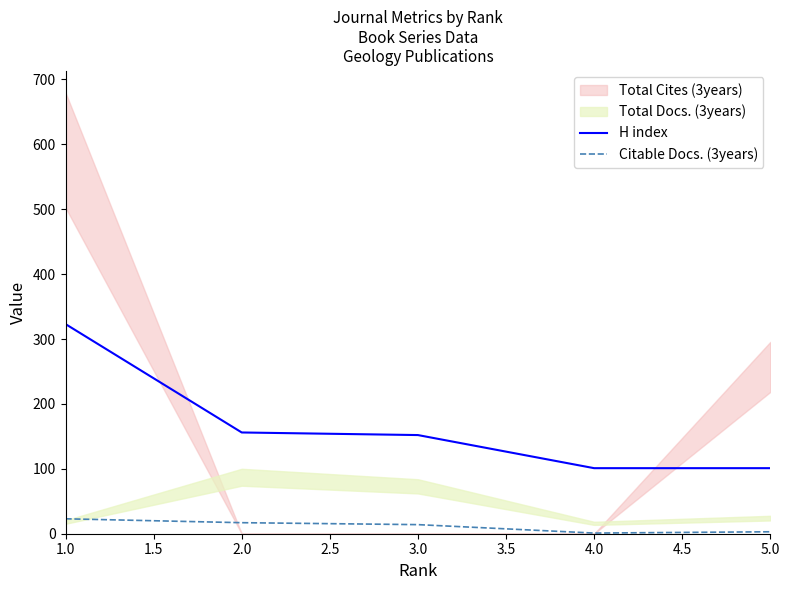

The value of Citable Docs. (3years) at 1.0 is 23. True or false?

True